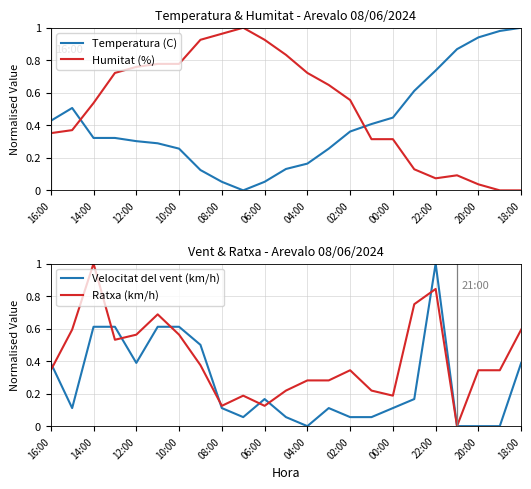

Which series ends up on top after the final intersection of Velocitat del vent (km/h) and Ratxa (km/h)?

Velocitat del vent (km/h)